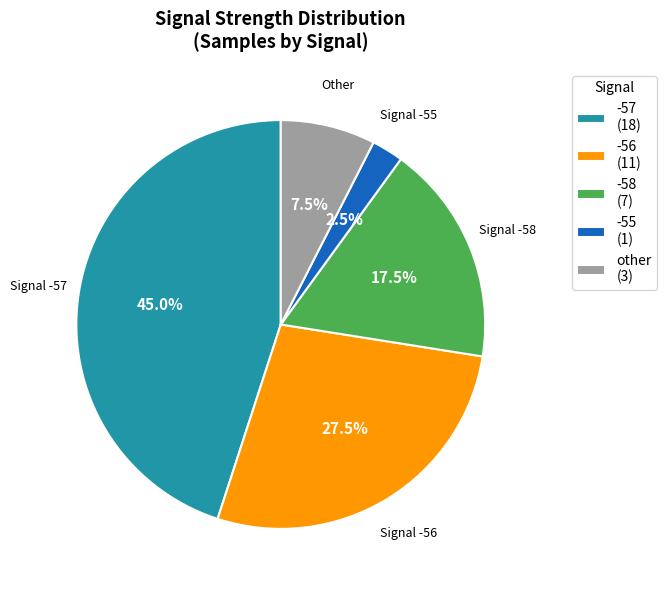

Does any single category account for the majority?

No